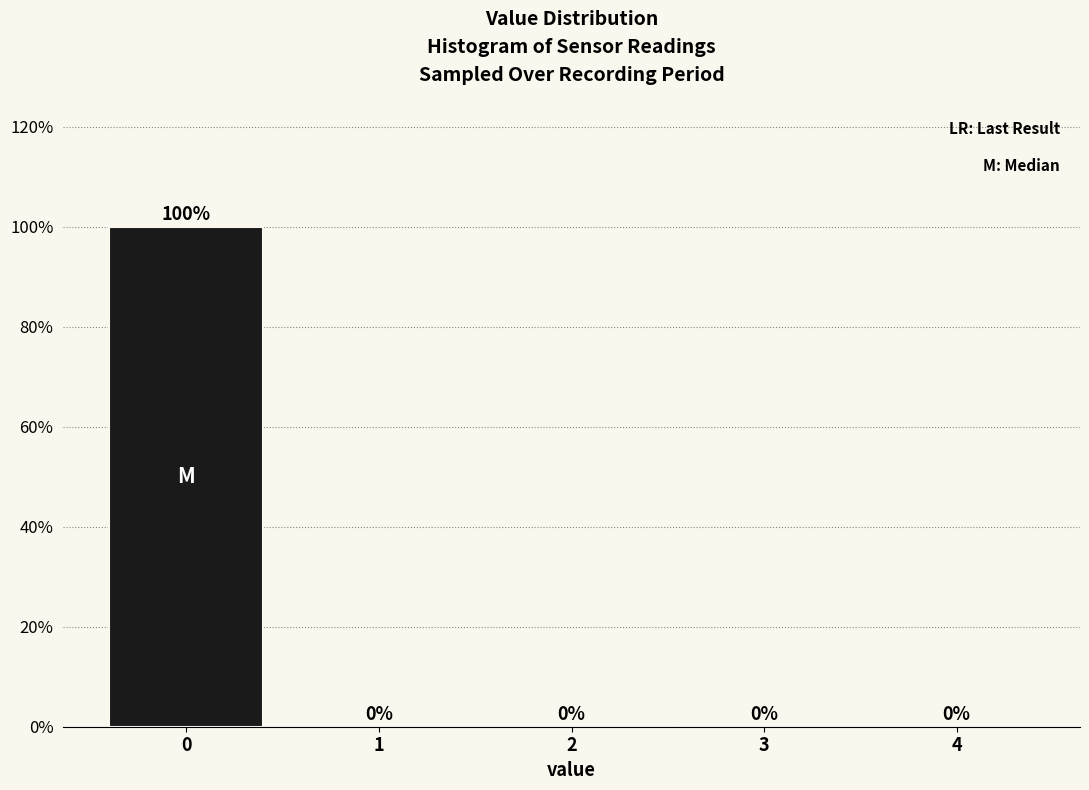

How tall is the bar that spans -0.5 to 0.5 on the x-axis?

100